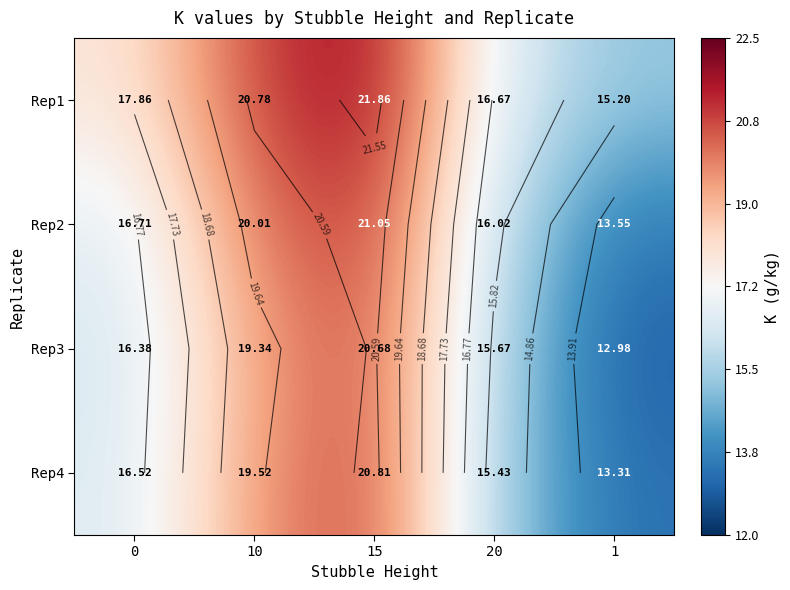

How many data points in Rep3 are less than 16?

2